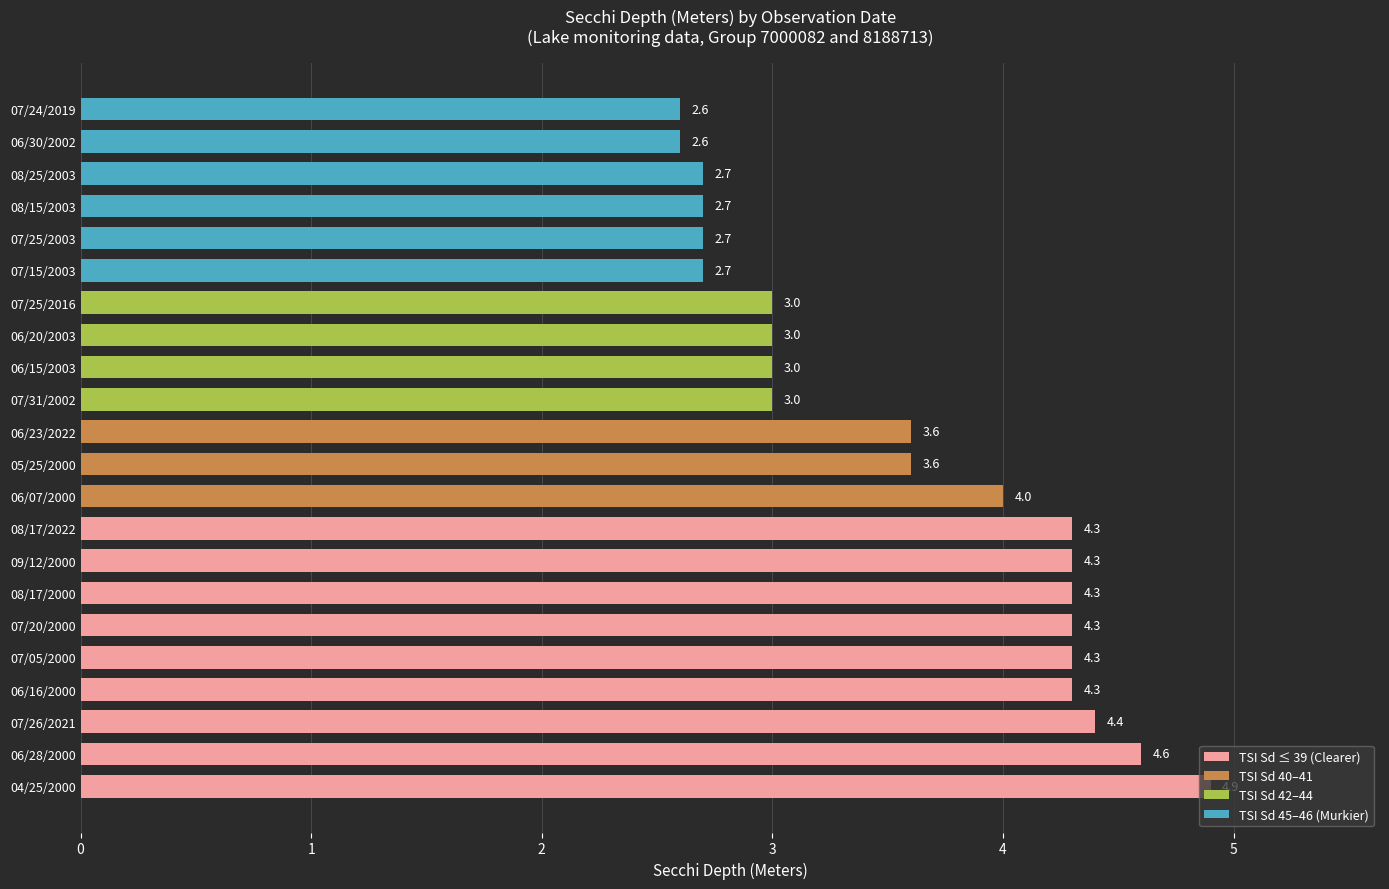

How many distinct data groups are displayed?

1